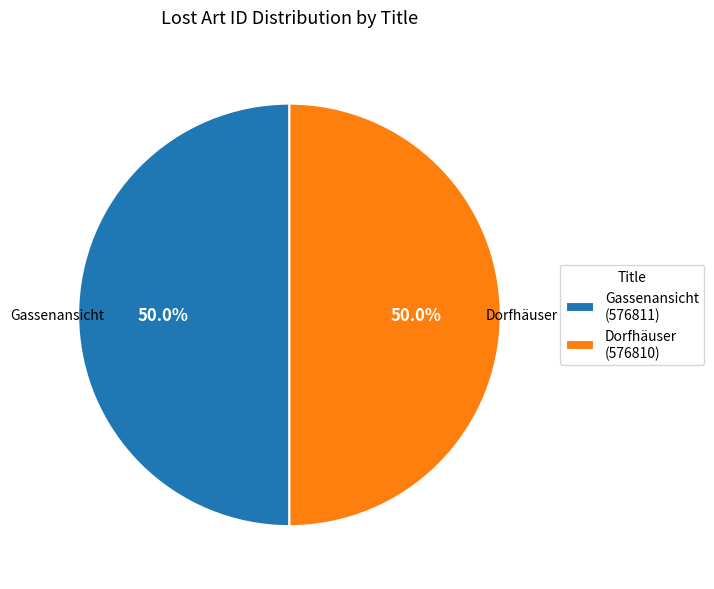

Approximately how many times larger is the value at Dorfhäuser (576810) compared to Gassenansicht (576811)?

1.0